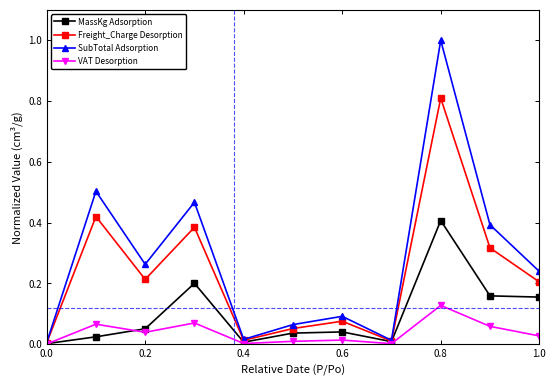

Rank the series by their average value, from lowest to highest.

VAT Desorption, MassKg Adsorption, Freight_Charge Desorption, SubTotal Adsorption